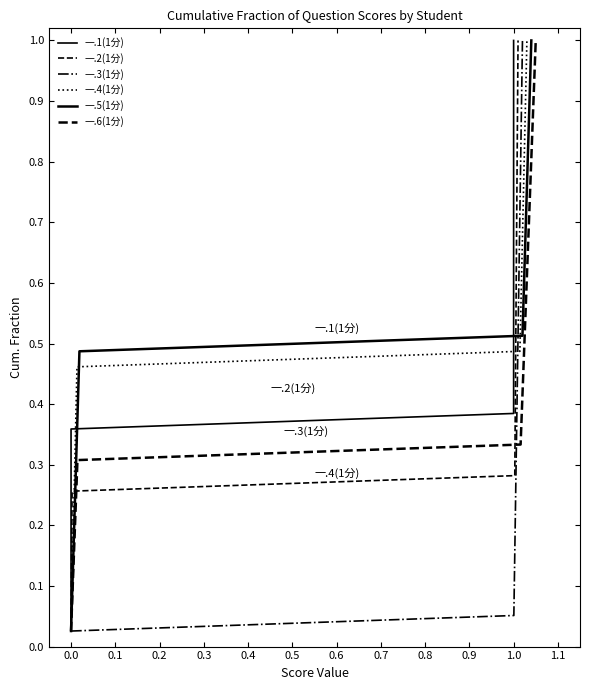

Count the number of data series in this chart.

6